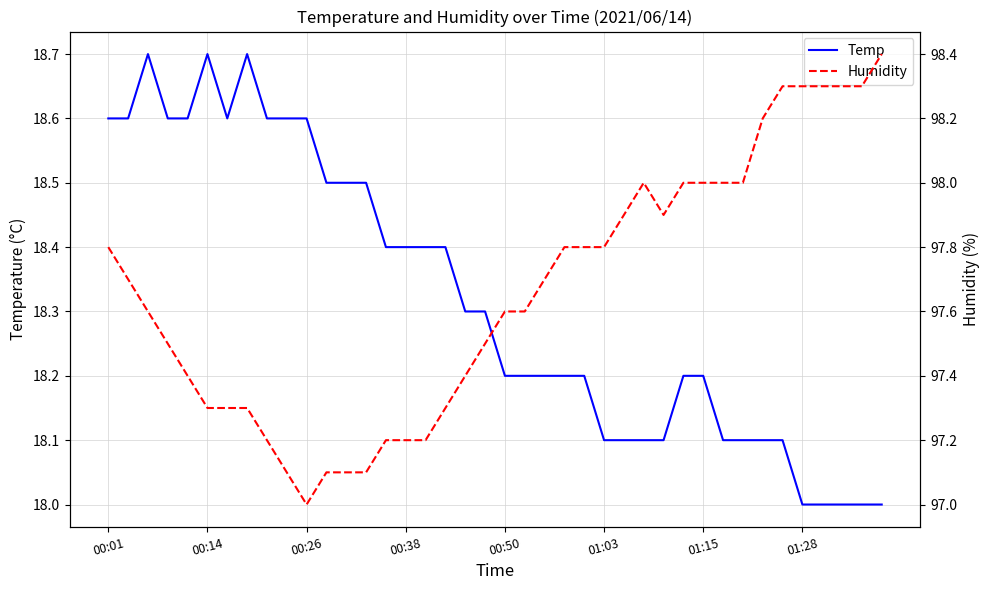

What is the value of the Temp point at the 40th from the left?

18.0